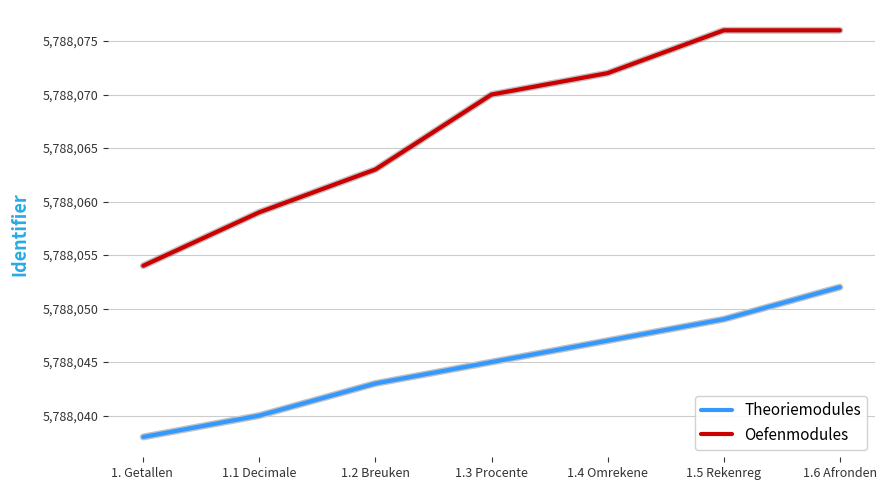

What are all the series names shown in the legend?

Theoriemodules, Oefenmodules